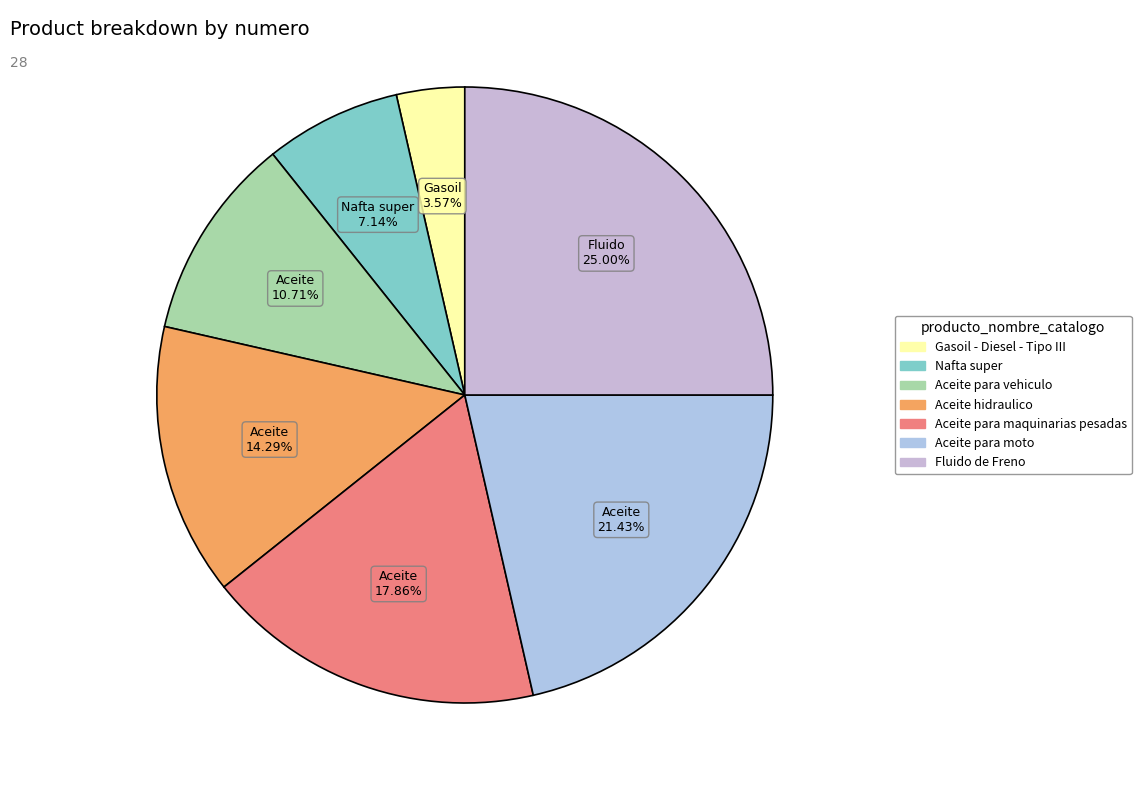

Is Gasoil - Diesel - Tipo III the majority of the pie?

No